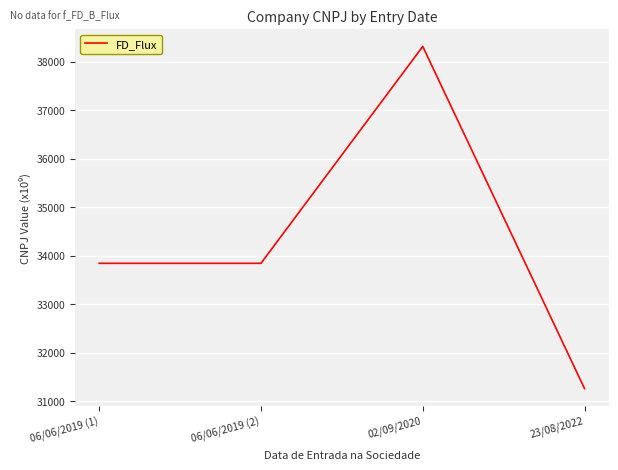

Reading right to left, extract all data points from this chart.

31263.5	38318.3	33846.6	33846.6